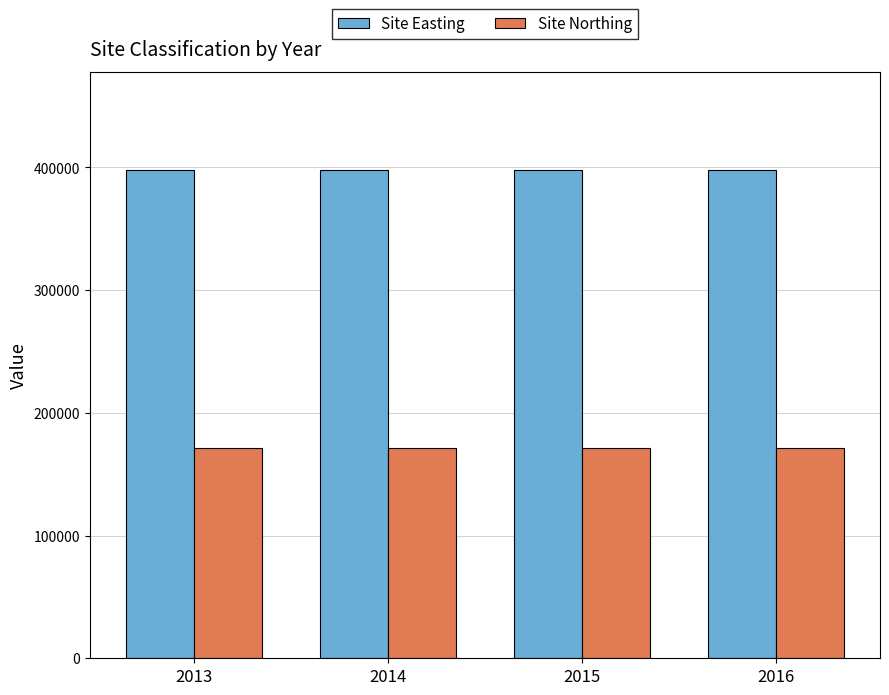

What is the spread (max minus min) of values at 2014?

227089